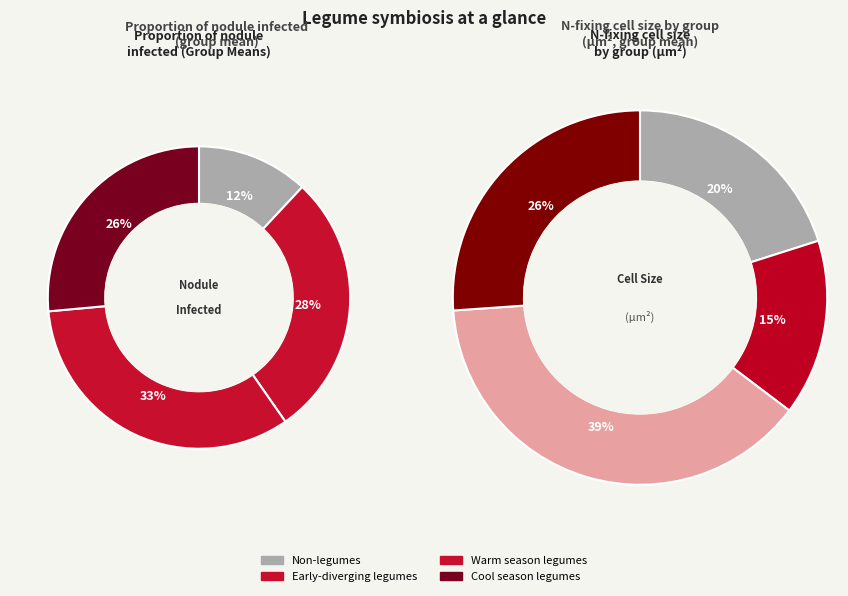

True or false: Early-diverging legumes accounts for 16% of the total.

False